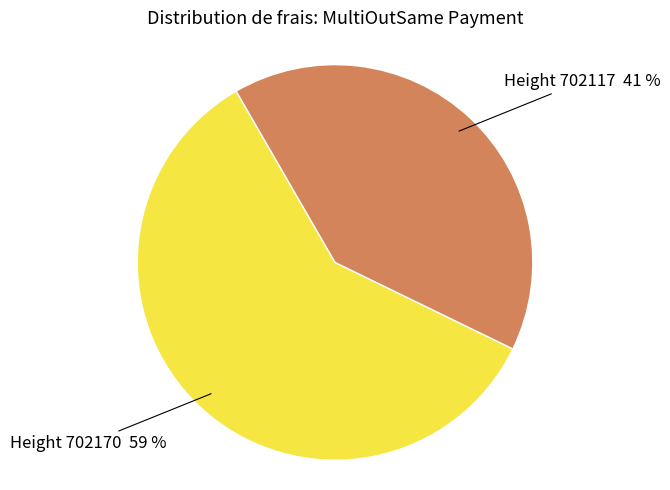

Count the number of slices in the pie.

2